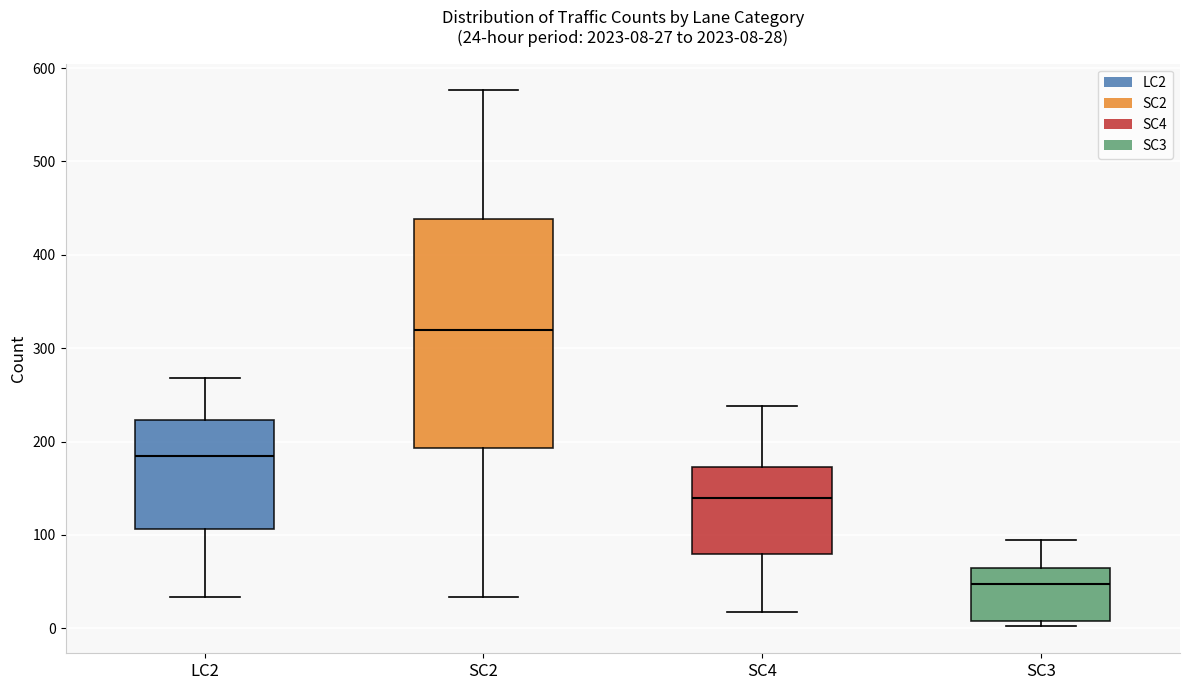

Comparing the boxes themselves (not the whiskers), which one is the tallest?

SC2